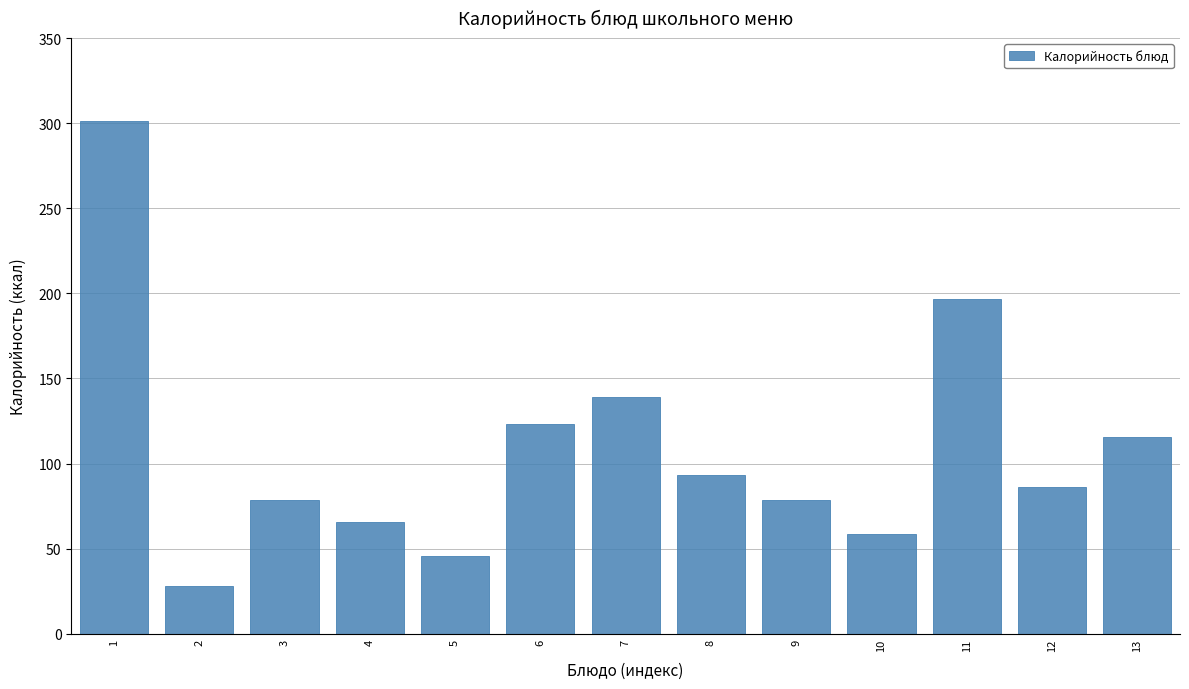

Reading left to right, what are all the values shown in this chart?

301.3	27.9	78.5	65.5	45.7	123.2	139.3	93.0	78.5	58.7	196.8	86.0	115.8